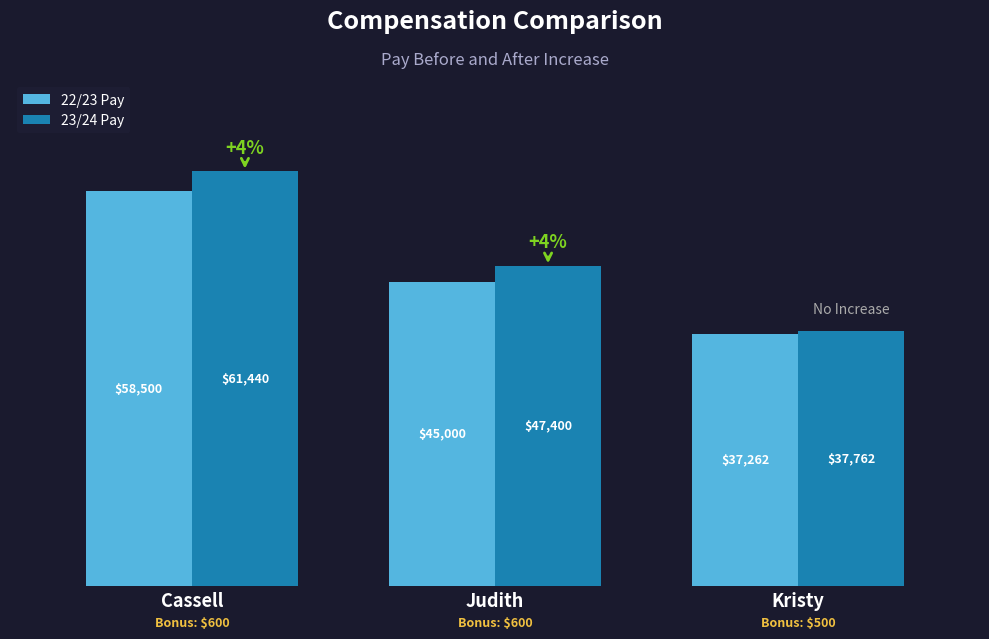

What is the label of the 3rd bar from the left?

Kristy